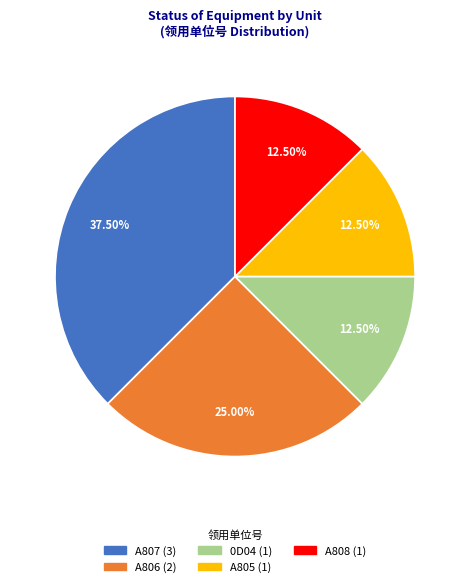

To the nearest percent, what is the difference between the largest and smallest slice percentages?

25%